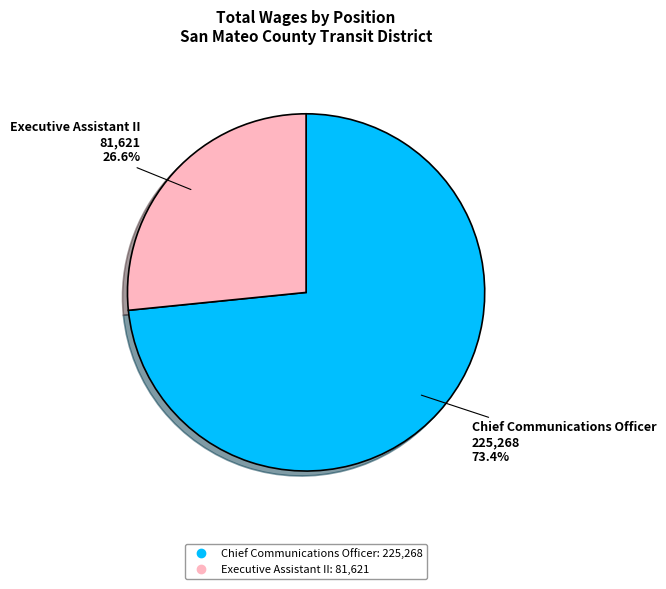

To the nearest percent, what is the difference between the Executive Assistant II and Chief Communications Officer slice percentages?

47%